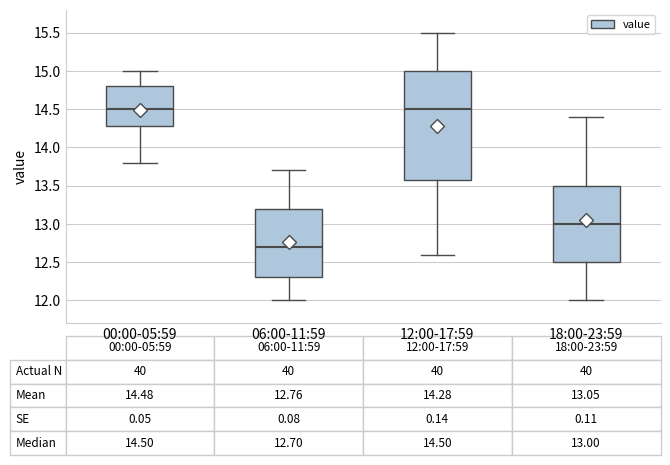

Comparing the boxes themselves (not the whiskers), which one is the tallest?

12:00-17:59